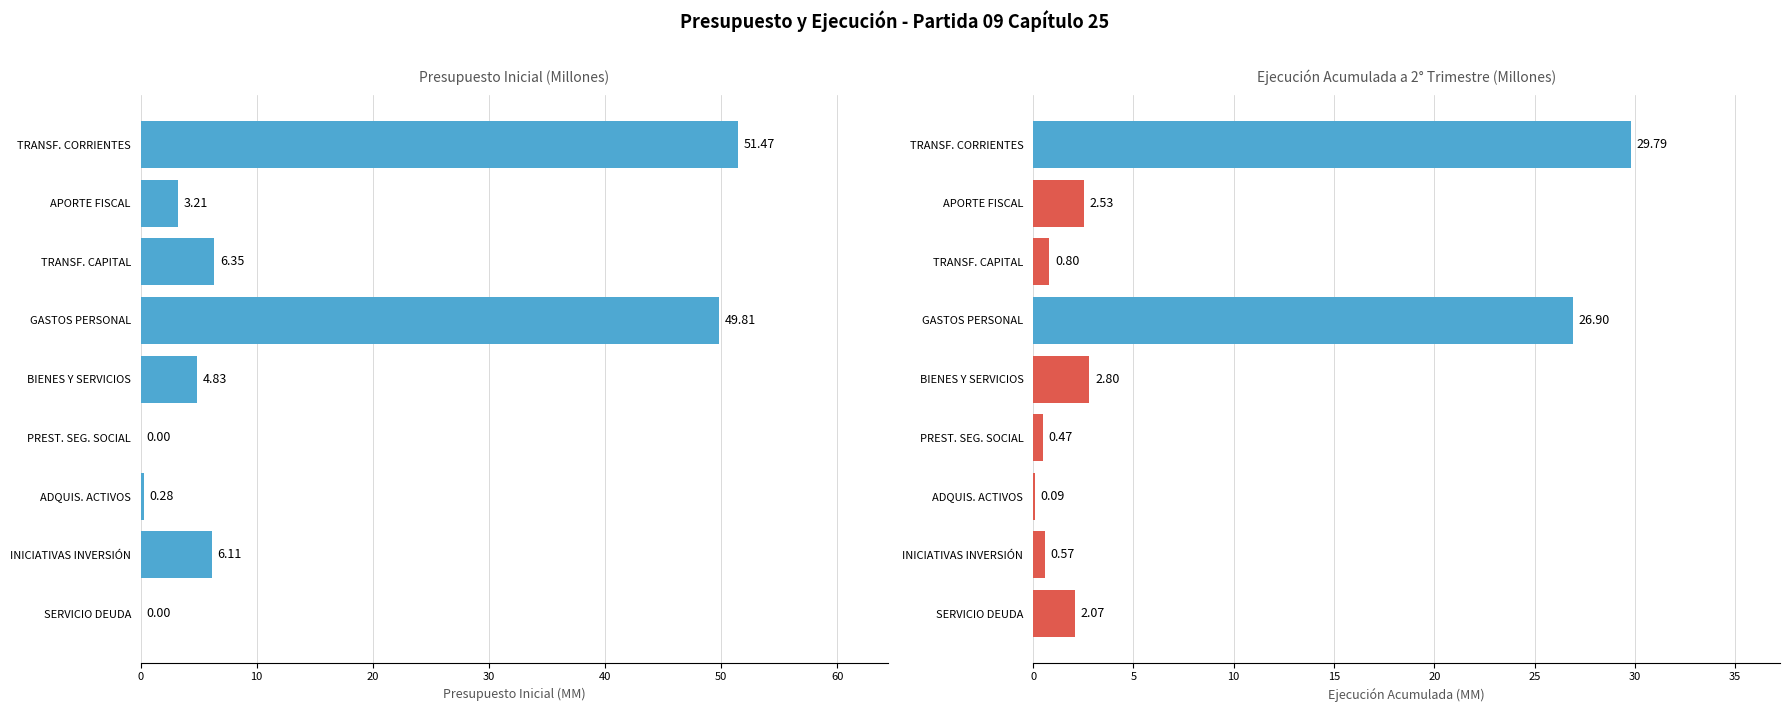

List the series in order of their overall mean, highest first.

Presupuesto Inicial (MM), Ejecución Acumulada